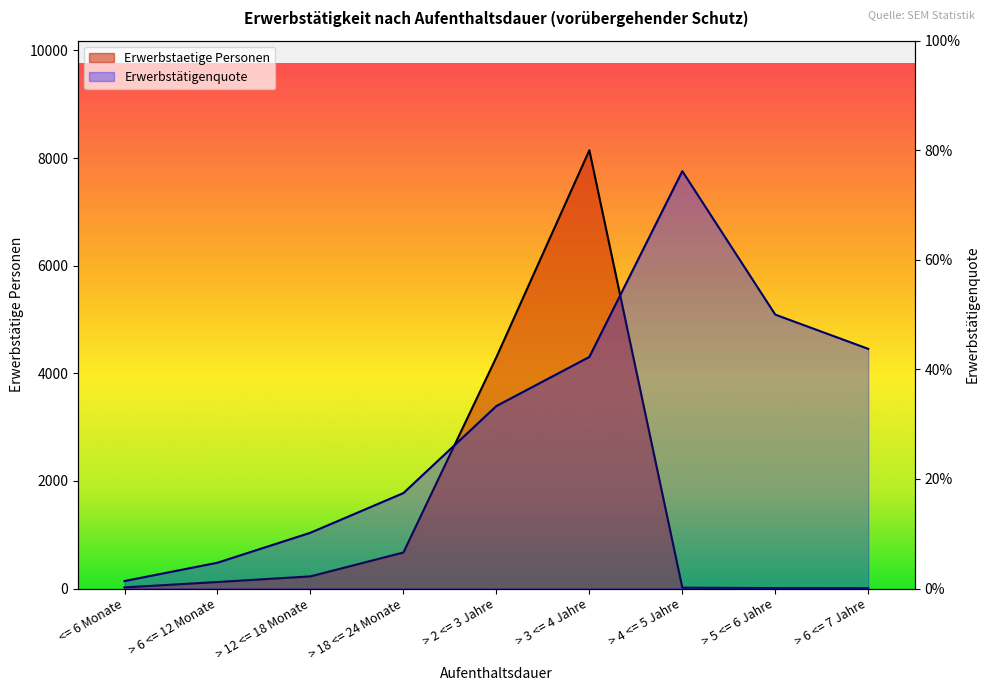

True or false: Erwerbstätigenquote and Erwerbstaetige Personen cross at least once.

False